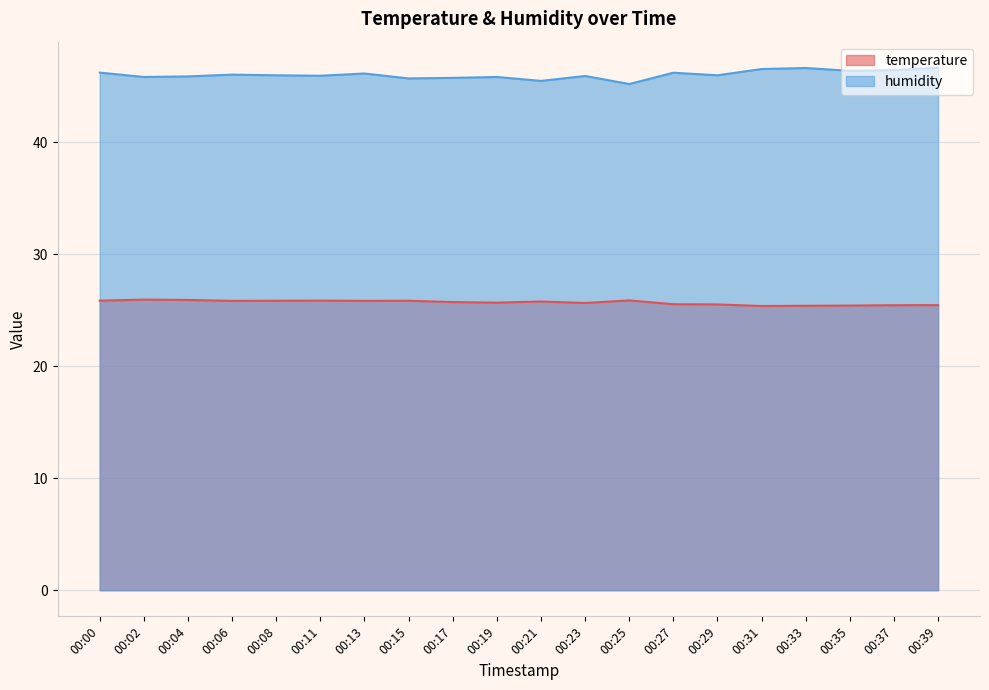

Reading left to right, what are all the values shown in this chart?

temperature: 25.9	26.0	25.9	25.9	25.9	25.9	25.9	25.9	25.7	25.7	25.8	25.7	25.9	25.6	25.5	25.4	25.4	25.4	25.5	25.5
humidity: 46.2	45.9	45.9	46.1	46.0	46.0	46.2	45.7	45.8	45.9	45.5	45.9	45.2	46.2	46.0	46.6	46.6	46.4	46.5	46.7